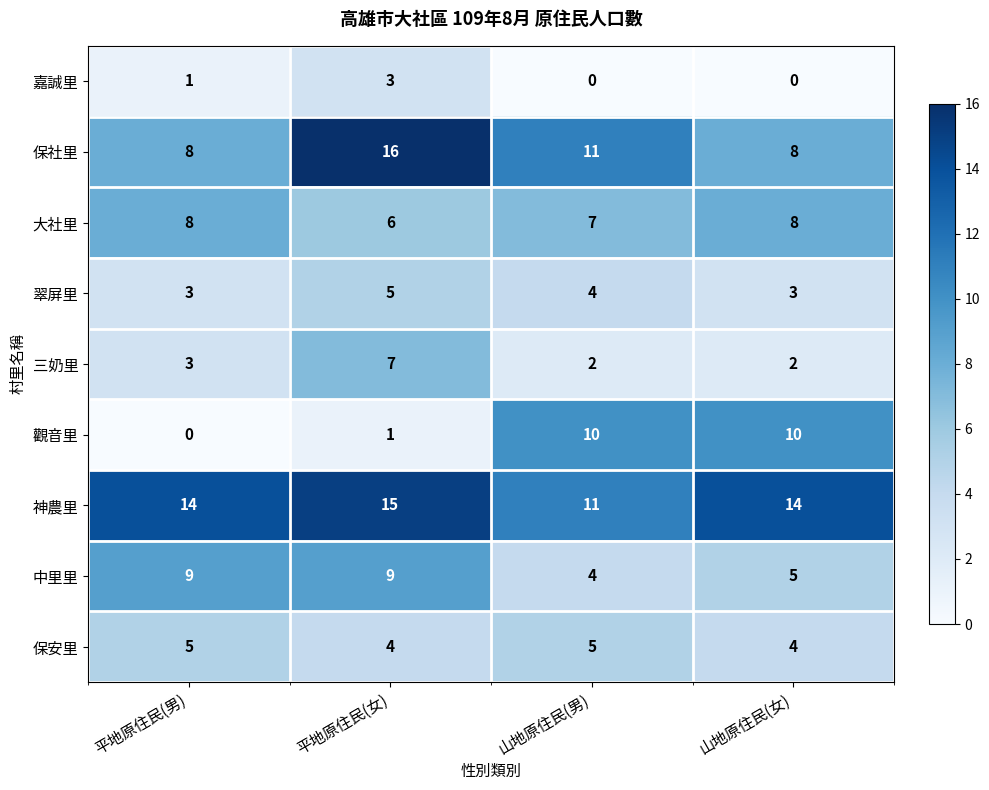

How many data points does each series have?

4